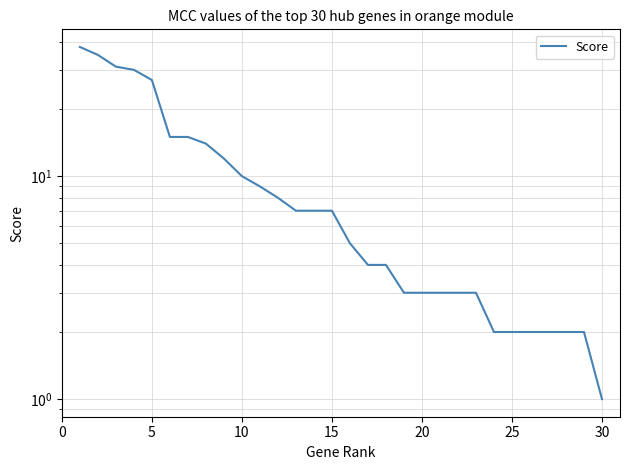

What is the value of the 20th point from the left?

3